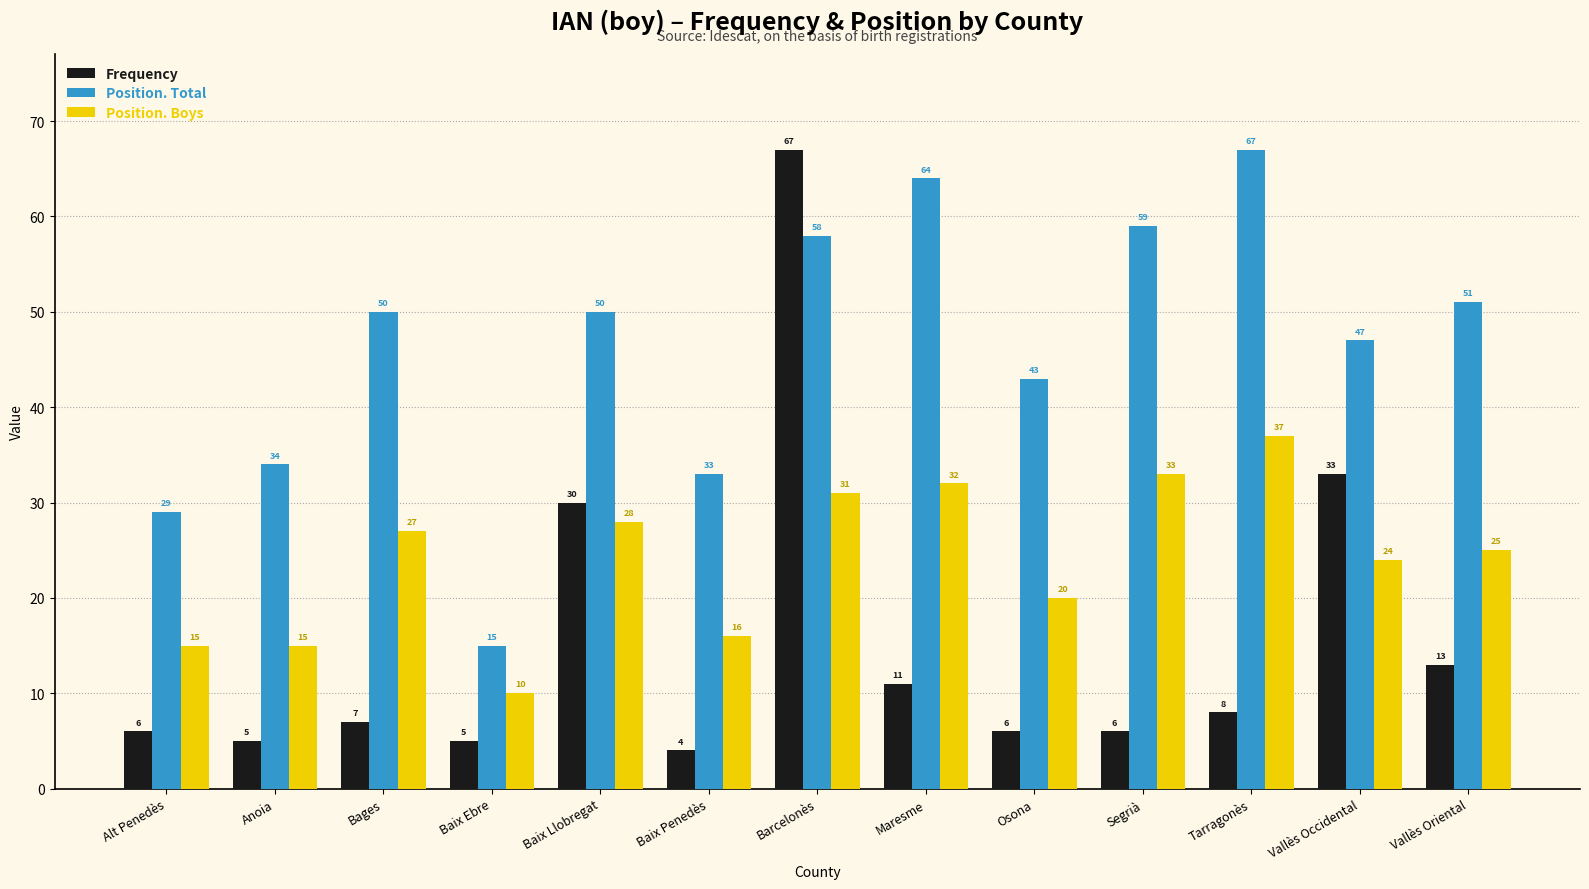

The Frequency series shows 10 at Osona. True or false?

False